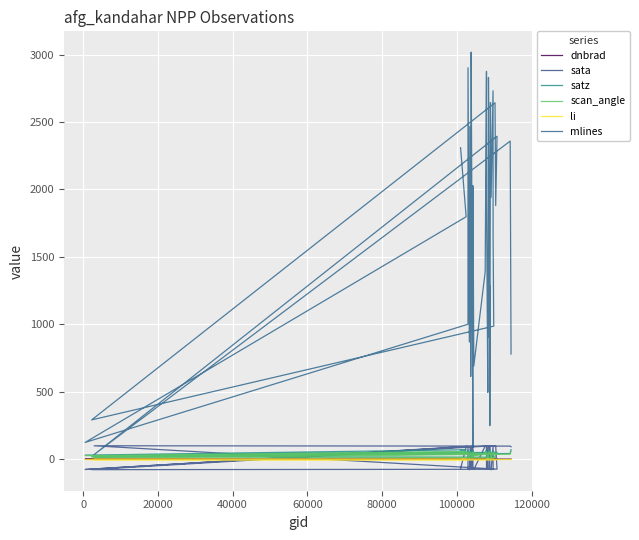

Which series has the largest range (max minus min)?

mlines